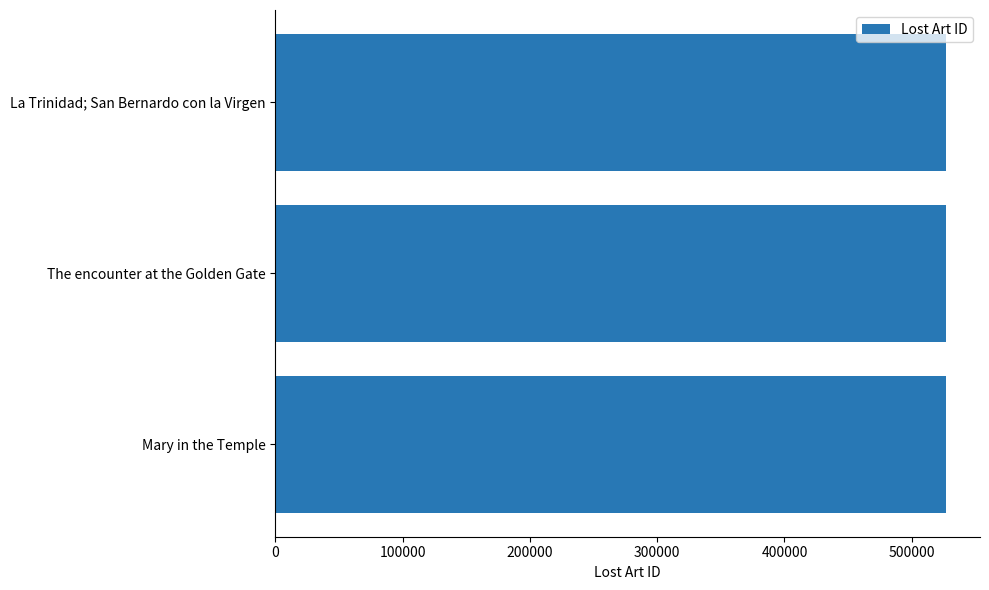

What is the ratio of the value at La Trinidad; San Bernardo con la Virgen to the value at Mary in the Temple?

1.0